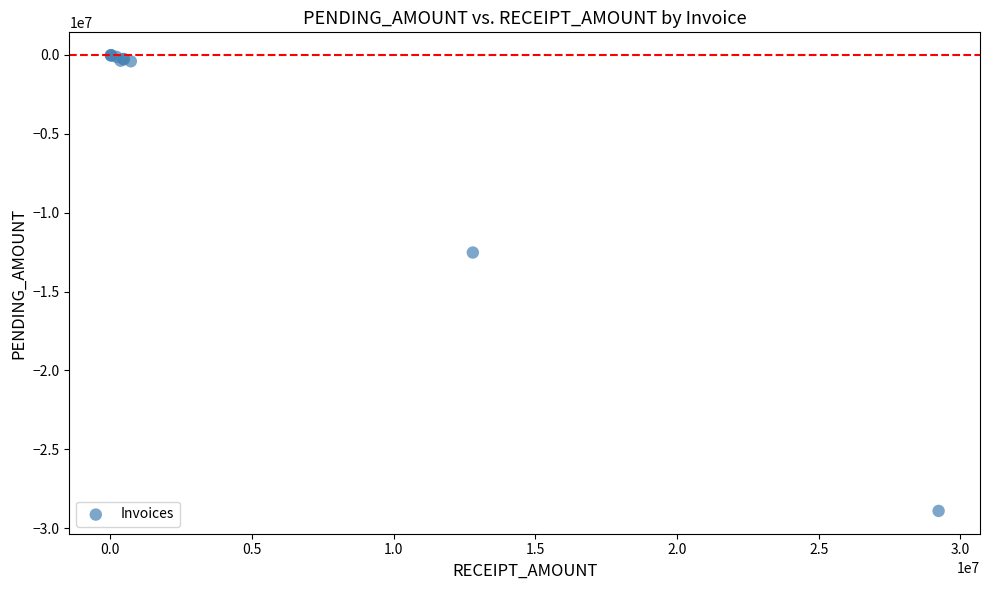

What Y value in the scatter plot is closest to -14459935?

-12526415